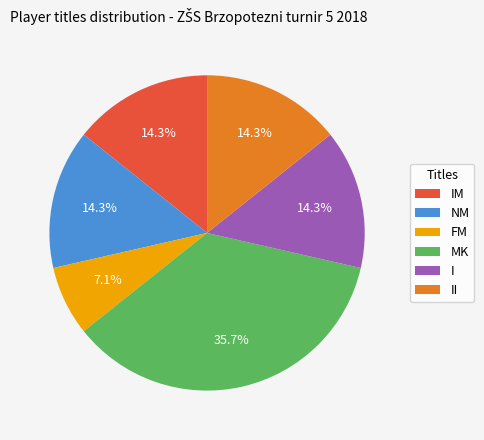

Does I account for over 50% of the chart?

No